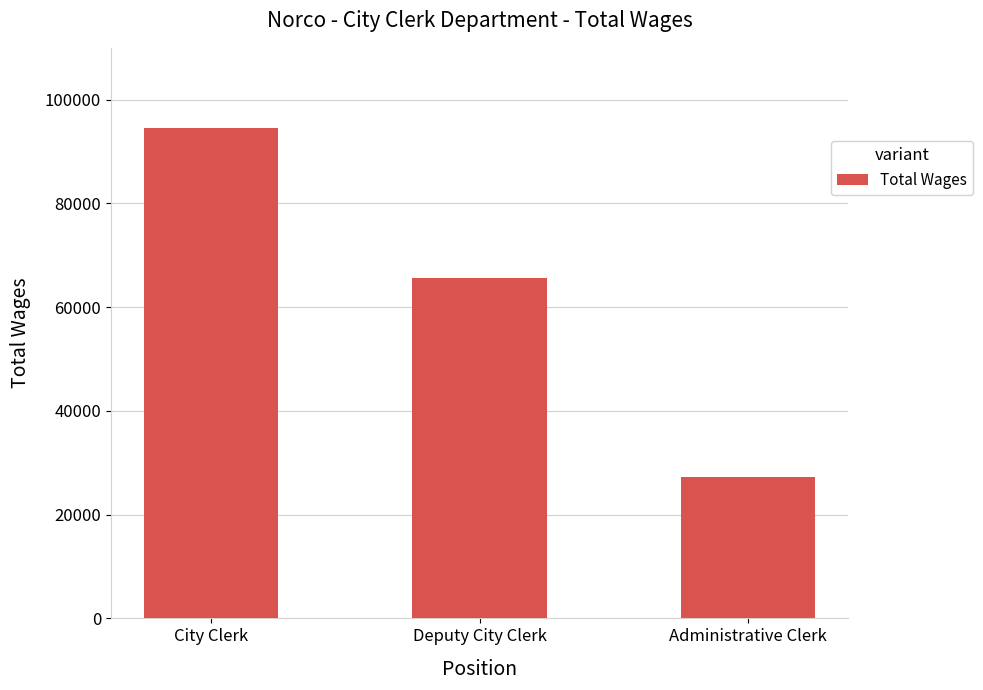

Which has a higher value, City Clerk or Administrative Clerk?

City Clerk